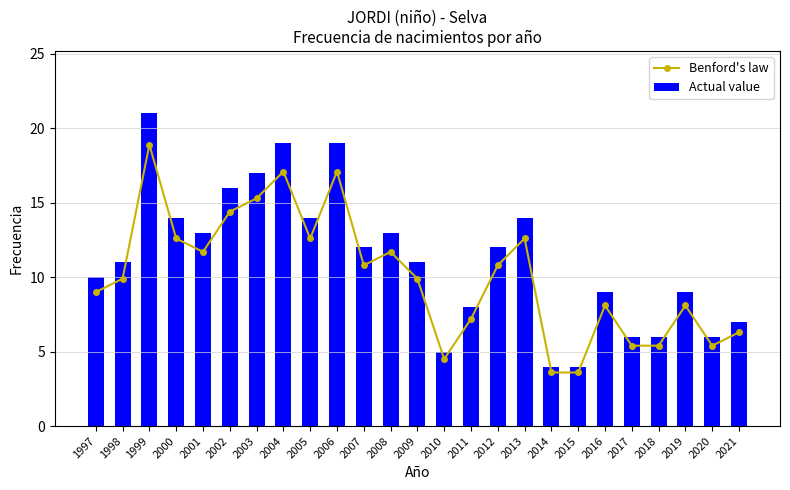

Rank the series at 2017 from highest to lowest value.

Actual value, Benford's law